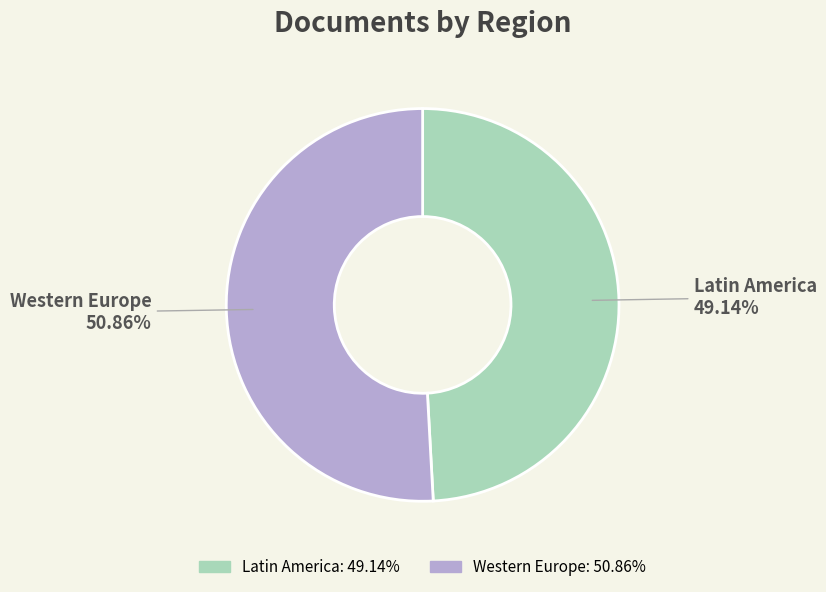

Does any single category account for the majority?

Yes